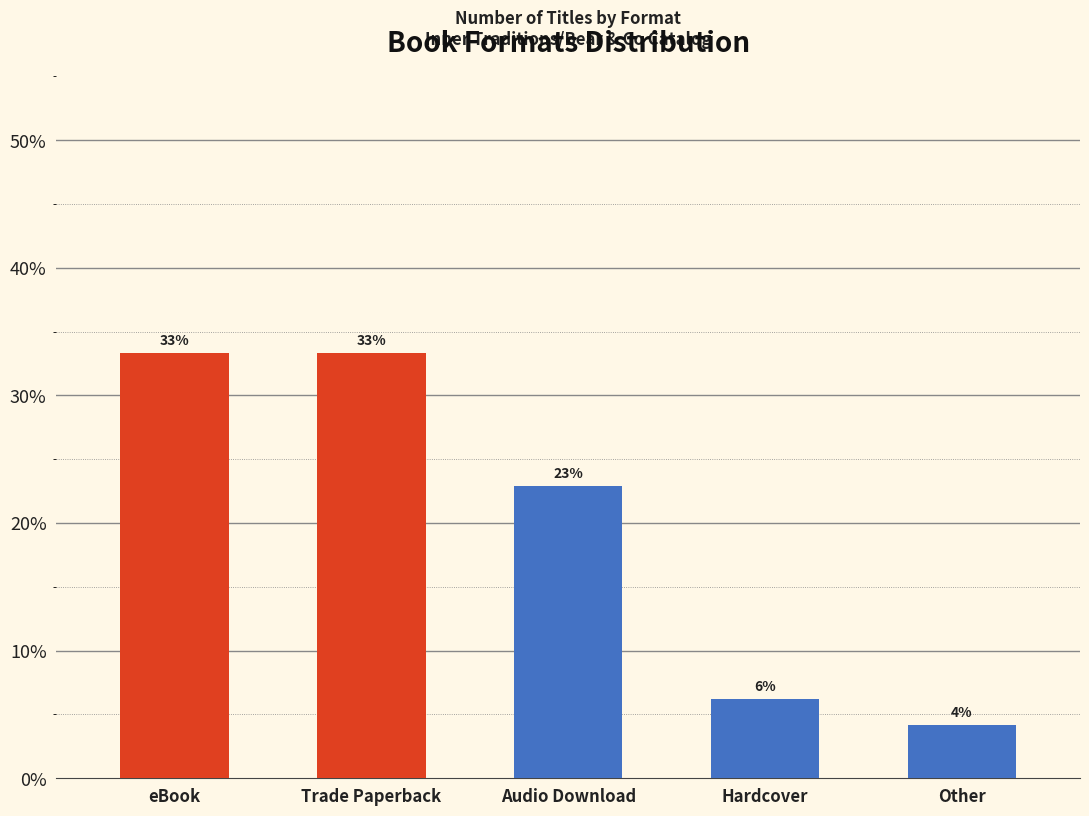

Does the chart contain any negative values?

No